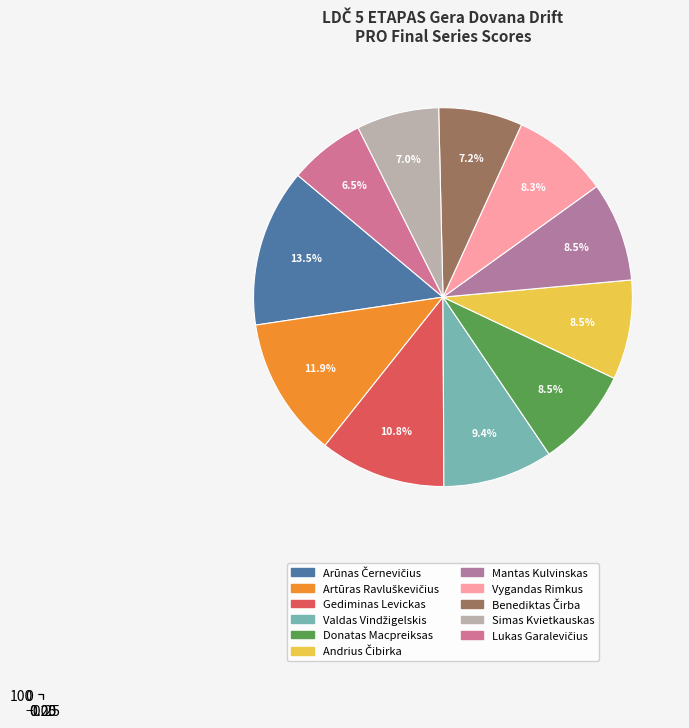

Does Benediktas Čirba account for over 50% of the chart?

No